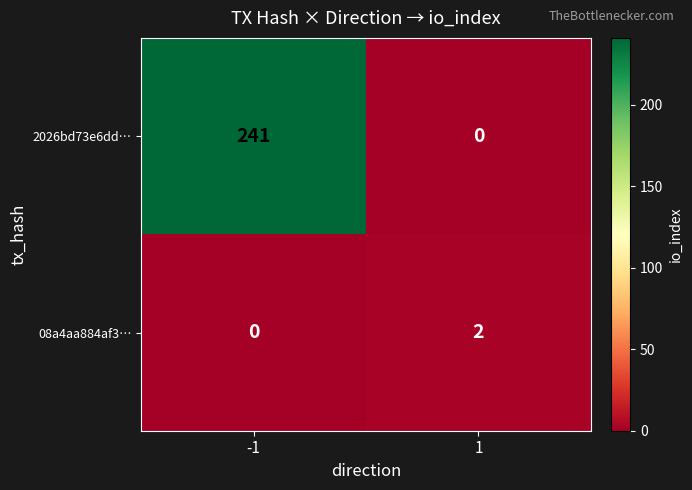

What is the spread (max minus min) of values at 1?

2